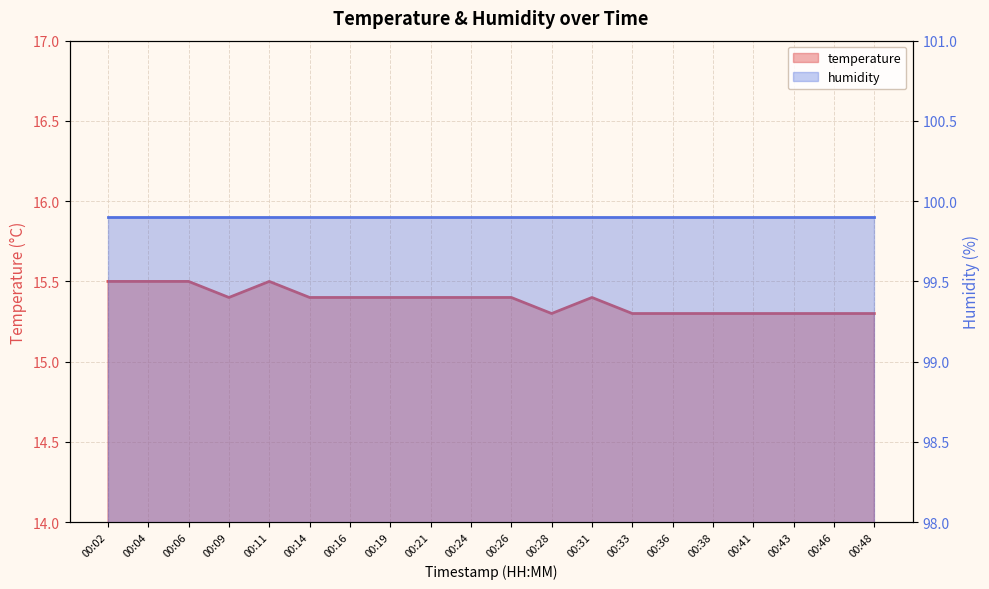

Reading left to right, what are all the values shown in this chart?

15.5	15.5	15.5	15.4	15.5	15.4	15.4	15.4	15.4	15.4	15.4	15.3	15.4	15.3	15.3	15.3	15.3	15.3	15.3	15.3